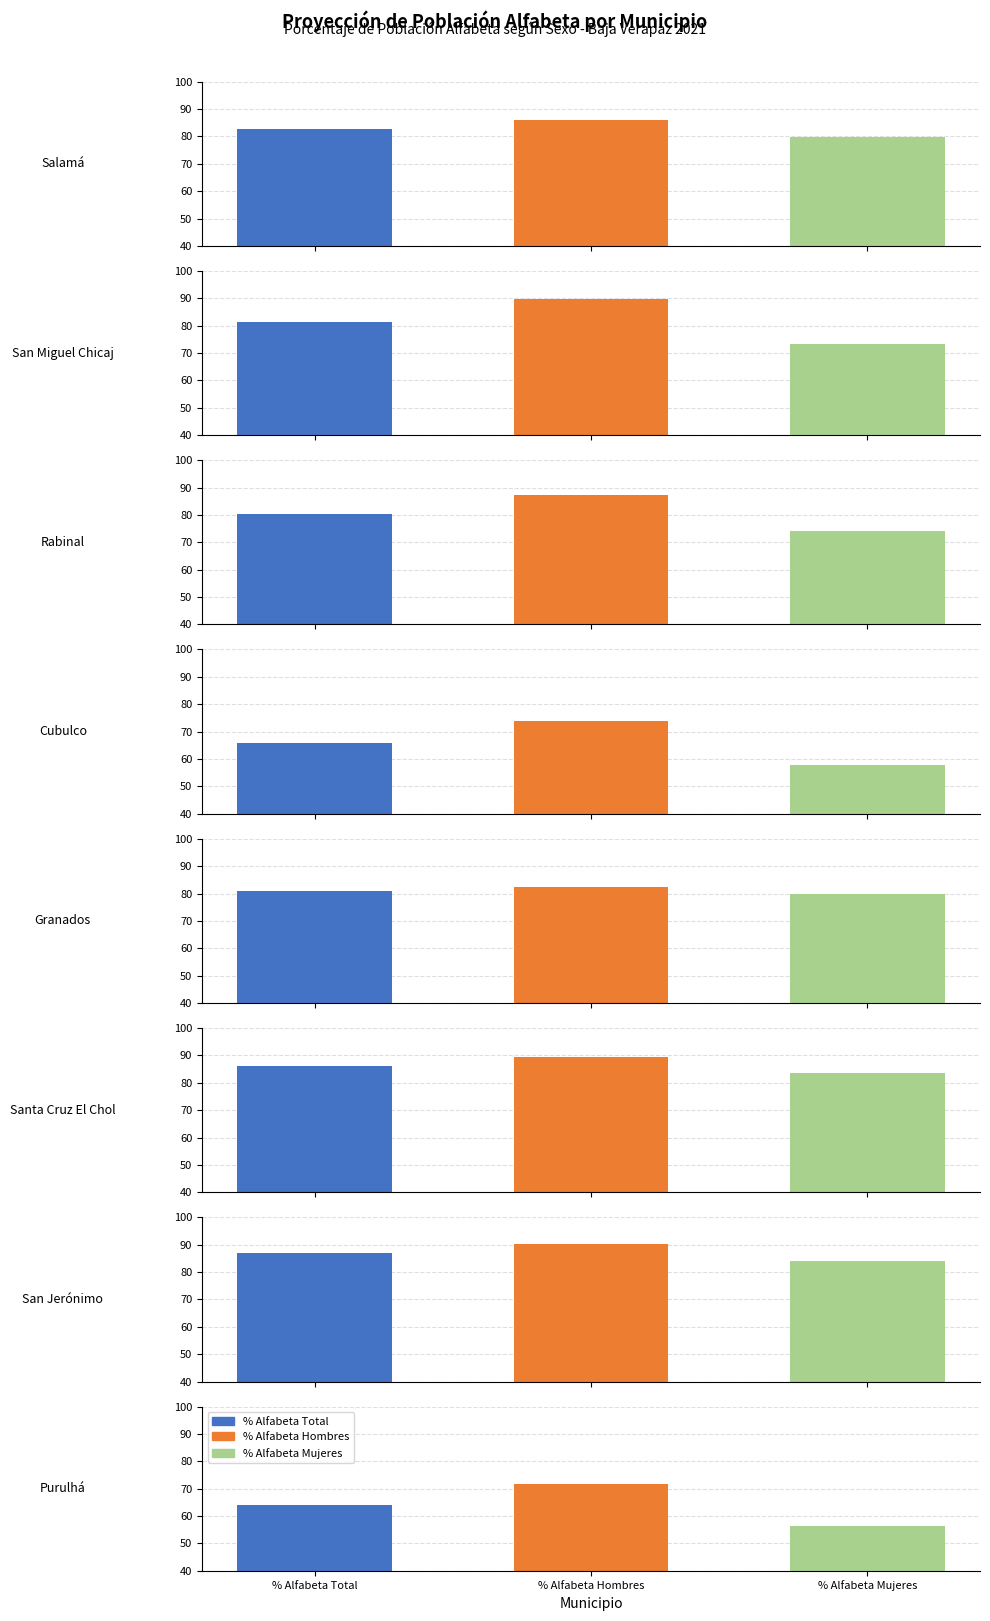

What is the difference between the second highest and minimum values in the % Alfabeta Total series?

22.1